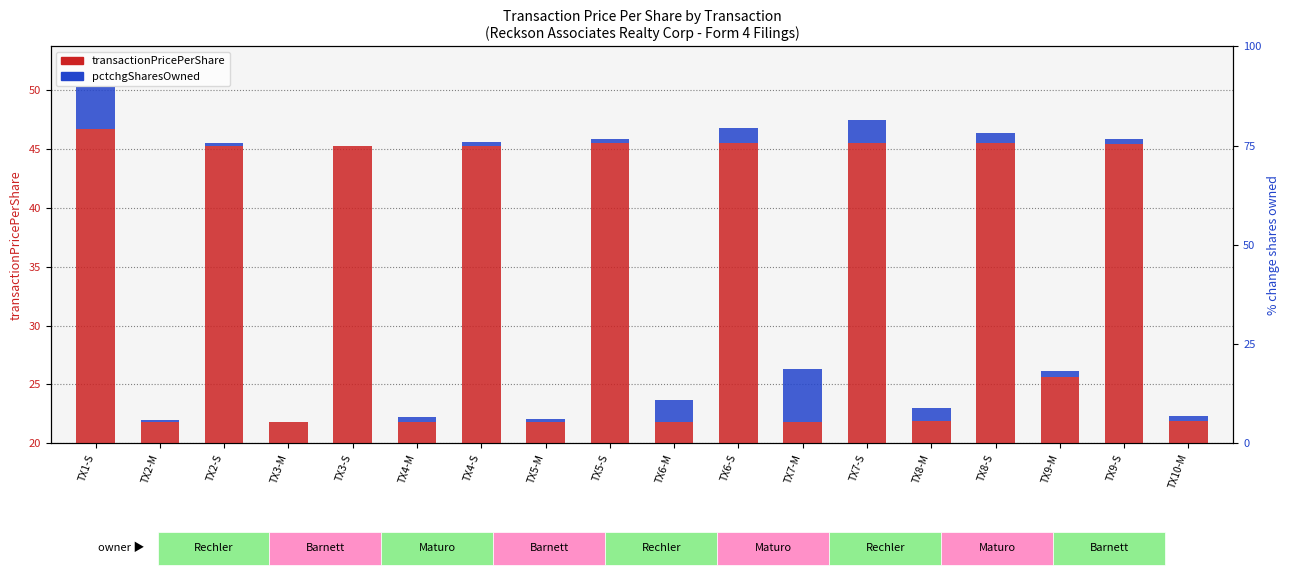

What is the sum of all transactionPricePerShare values?

610.4